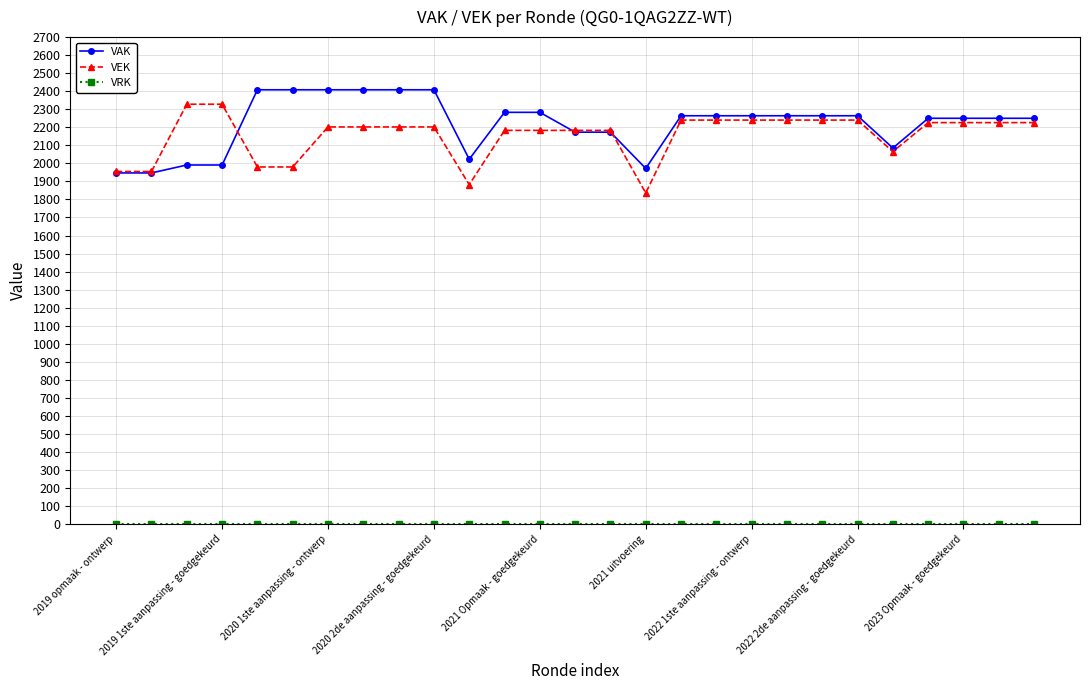

At how many categories does at least one series exceed 276?

27